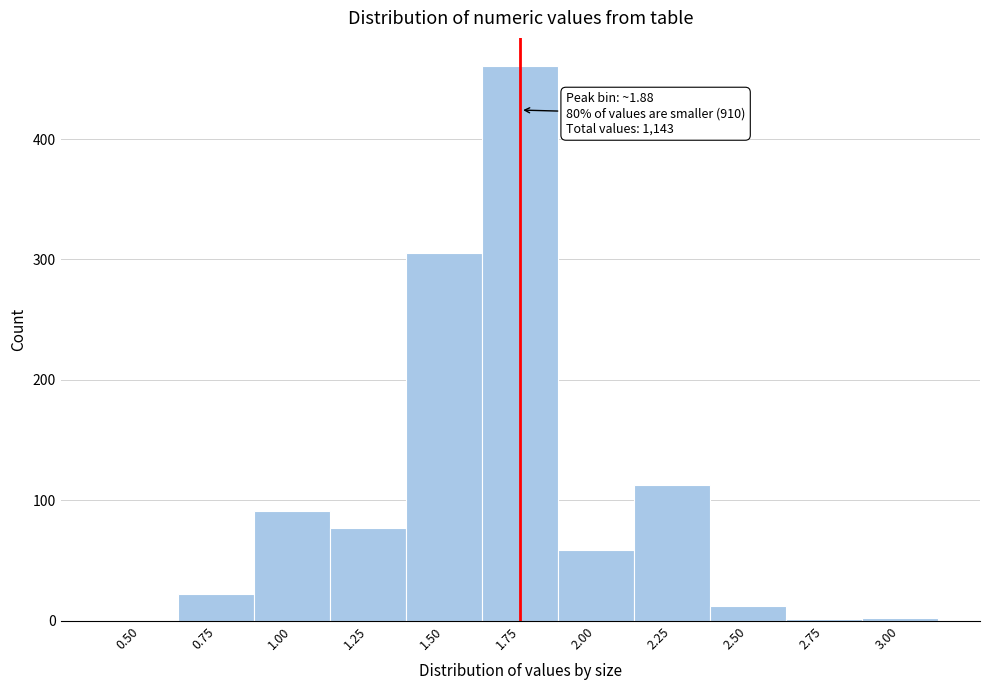

What is the maximum value shown in the chart?

461